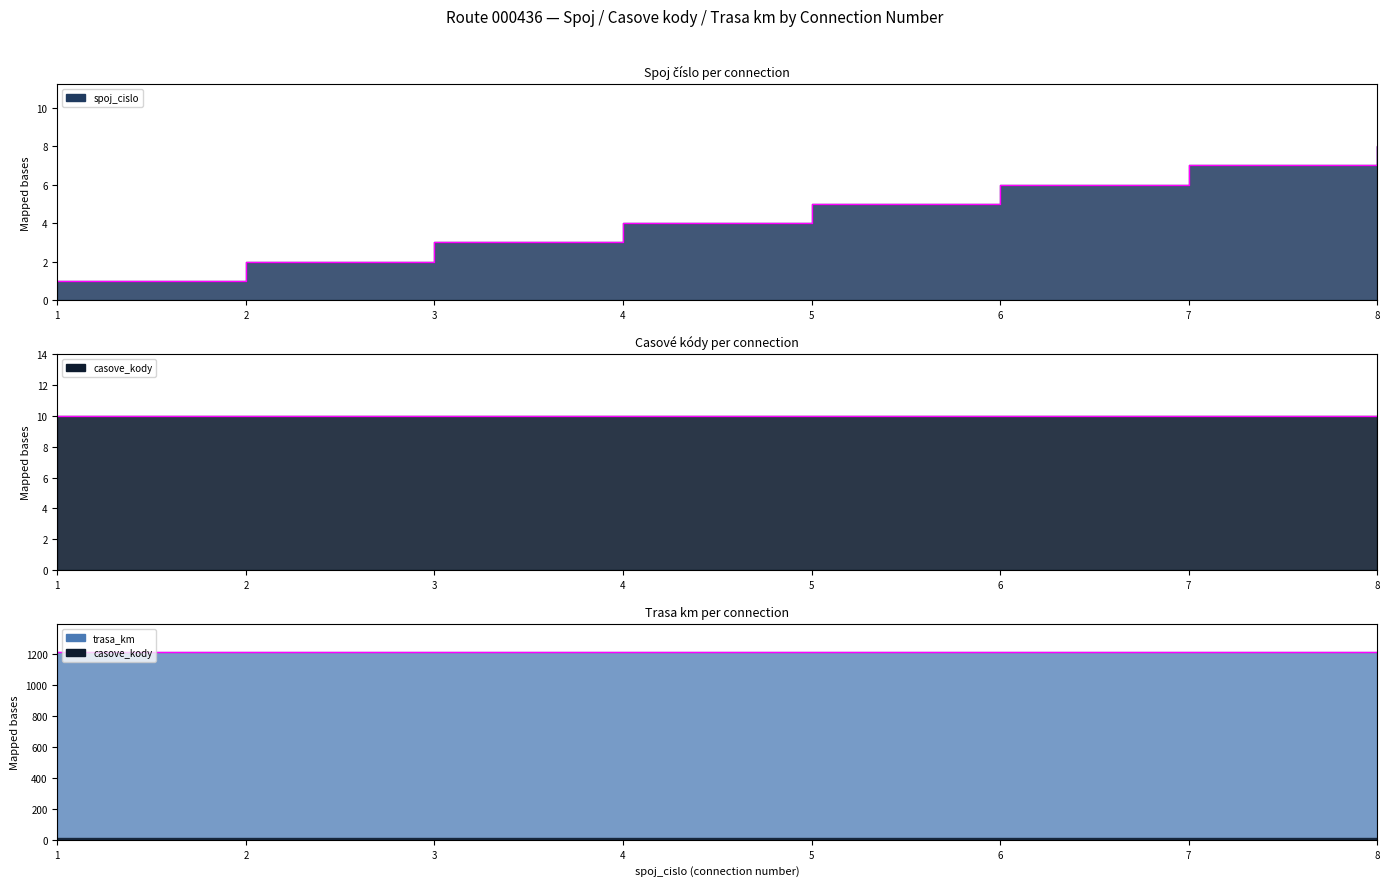

Reading left to right, extract all data points from this chart.

spoj_cislo: 1	2	3	4	5	6	7	8
casove_kody: 10	10	10	10	10	10	10	10
trasa_km: 1215	1215	1215	1215	1215	1215	1215	1215